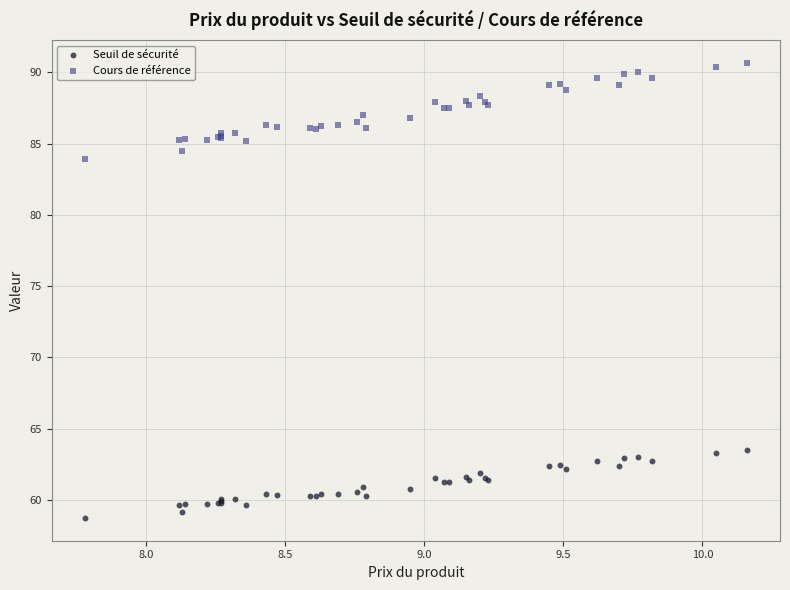

Across all series, what Y value is closest to 74?

83.9